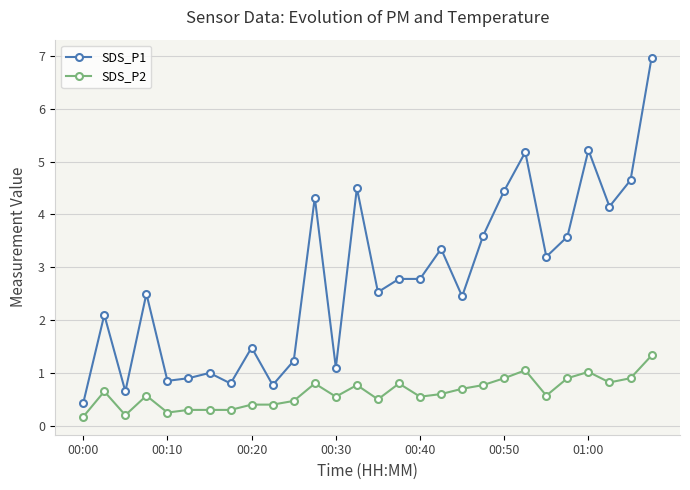

What is the difference between the maximum and second lowest values in the SDS_P1 series?

6.3